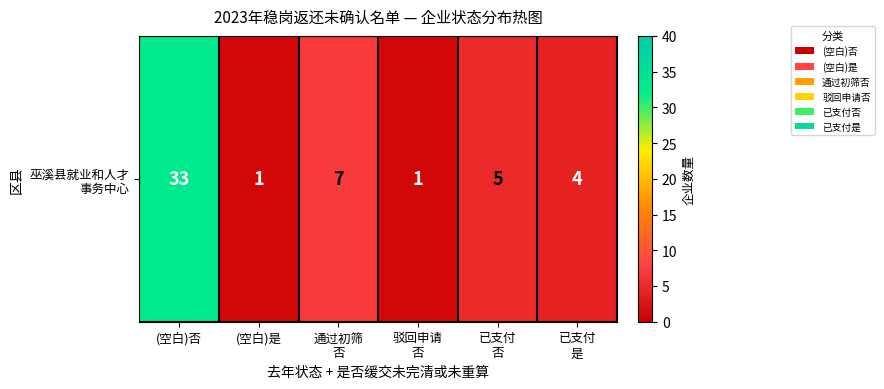

Is it true that the value at 已支付
是 is 1?

False